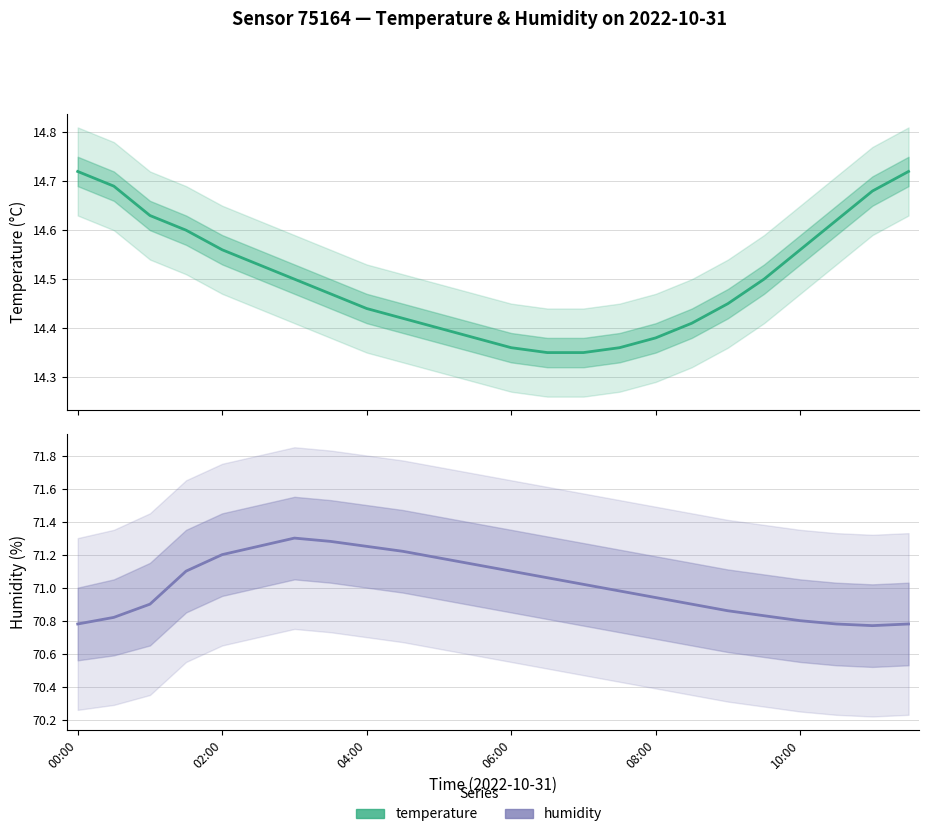

Which series has the largest range (max minus min)?

humidity